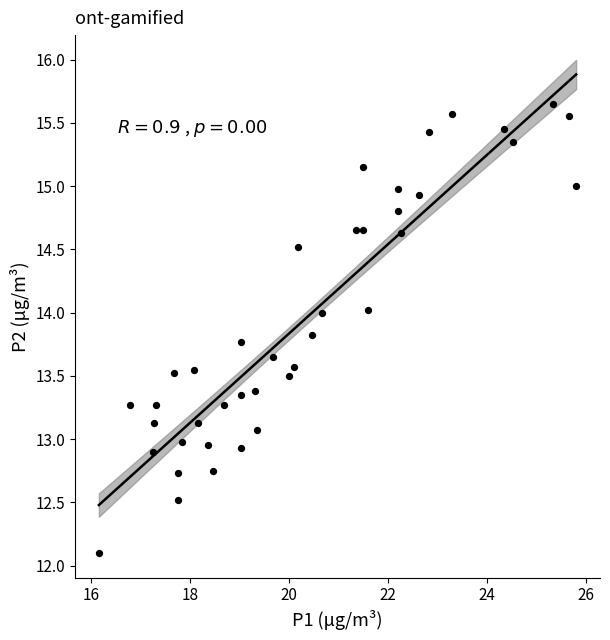

What is the range of X values (max minus min)?

9.7